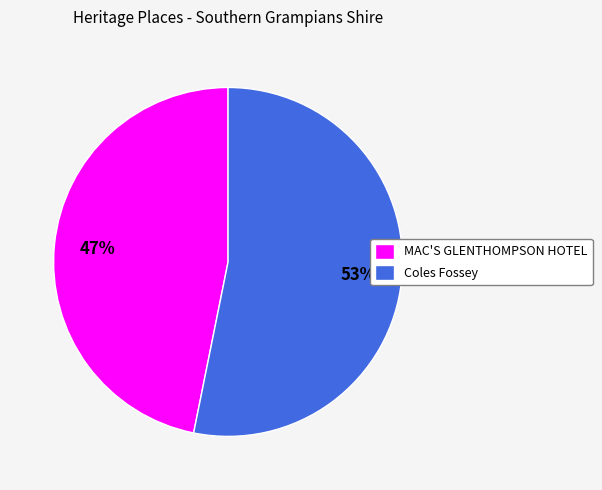

What is the ratio of the value at Coles Fossey to the value at MAC'S GLENTHOMPSON HOTEL?

1.1